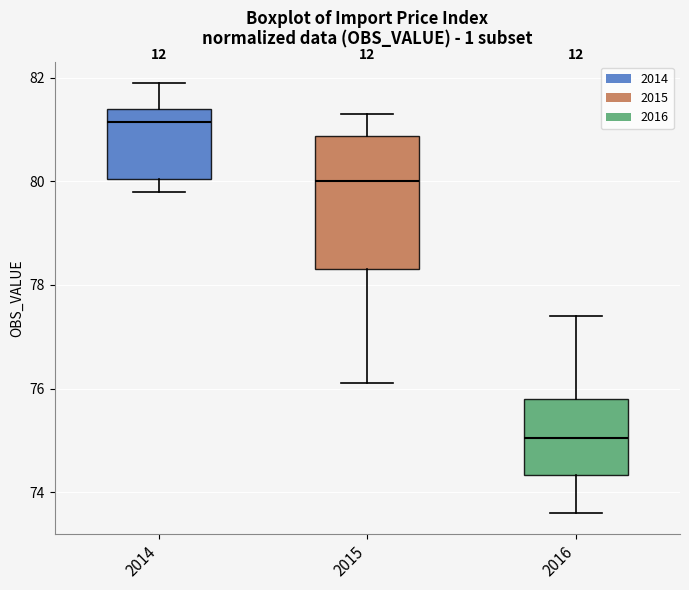

Reading left to right, transcribe this box plot: for each box, give where its median line is, the range the box spans, and where its two whiskers end, as read against the y-axis. The values are not printed on the chart, so give them approximately, as read against the axis.

2014: median 81.2, box 80.0 to 81.4, whiskers 79.8 to 82.0
2015: median 80.0, box 78.4 to 80.8, whiskers 76.2 to 81.4
2016: median 75.0, box 74.4 to 75.8, whiskers 73.6 to 77.4